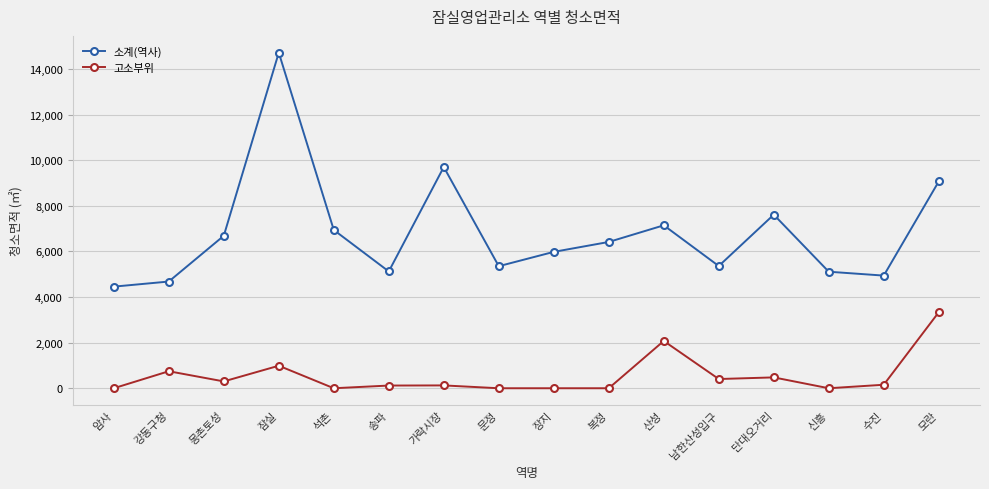

What is the label of the 1st point from the left?

암사